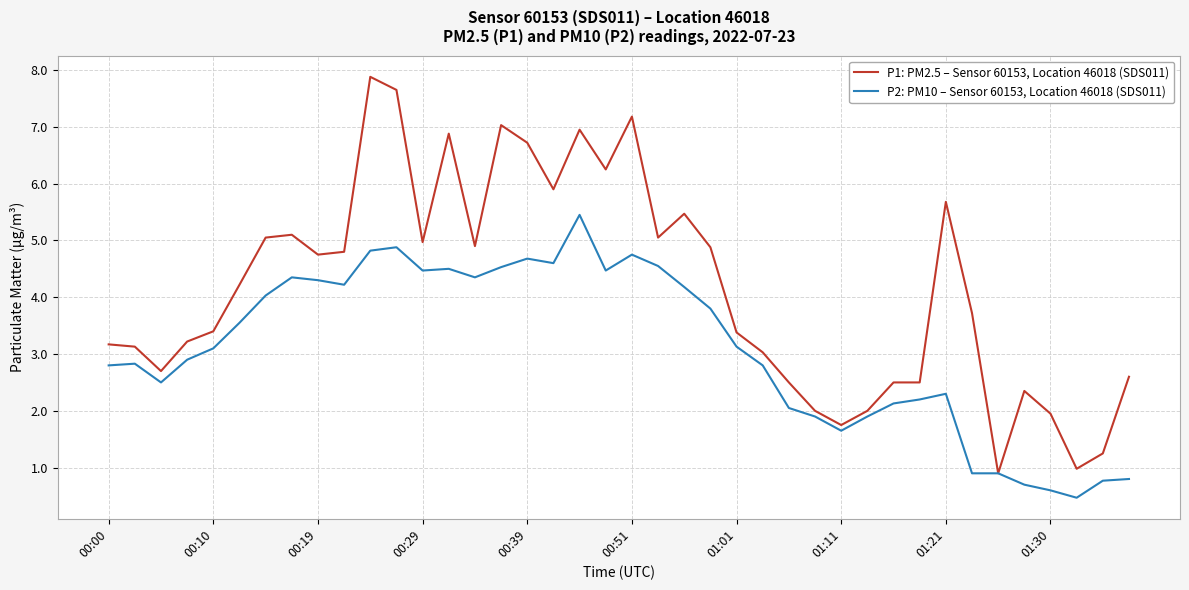

List the series in order of their peak value, lowest first.

P2: PM10 – Sensor 60153, Location 46018 (SDS011), P1: PM2.5 – Sensor 60153, Location 46018 (SDS011)